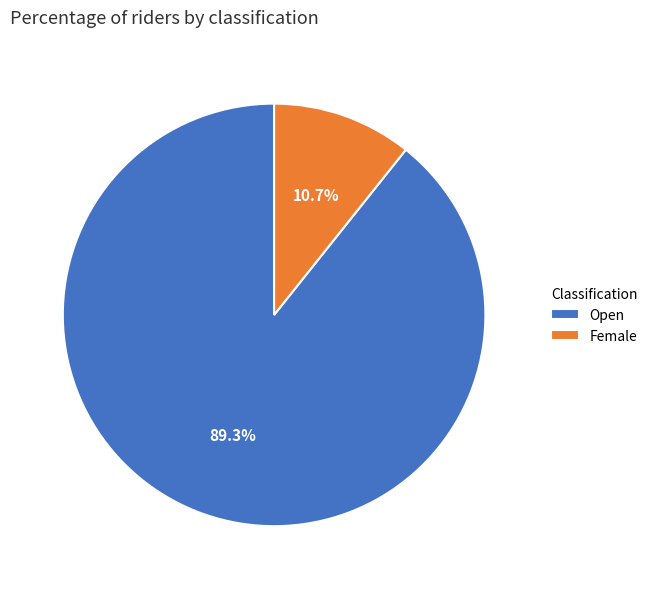

Approximately how many times larger is the value at Open compared to Female?

8.3